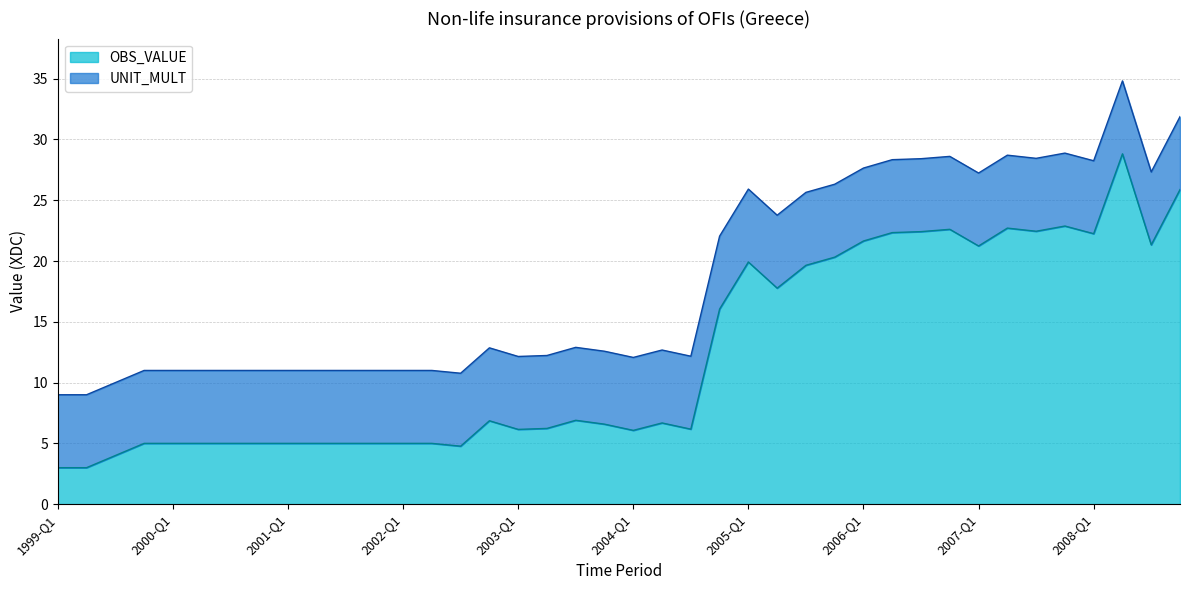

What is the maximum value shown in the chart?

28.8